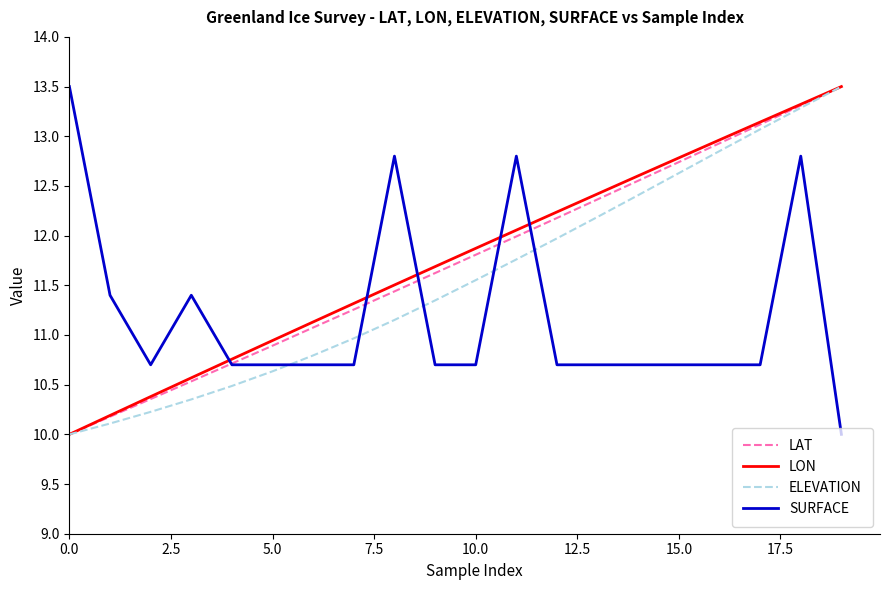

What is the greatest value displayed?

13.5